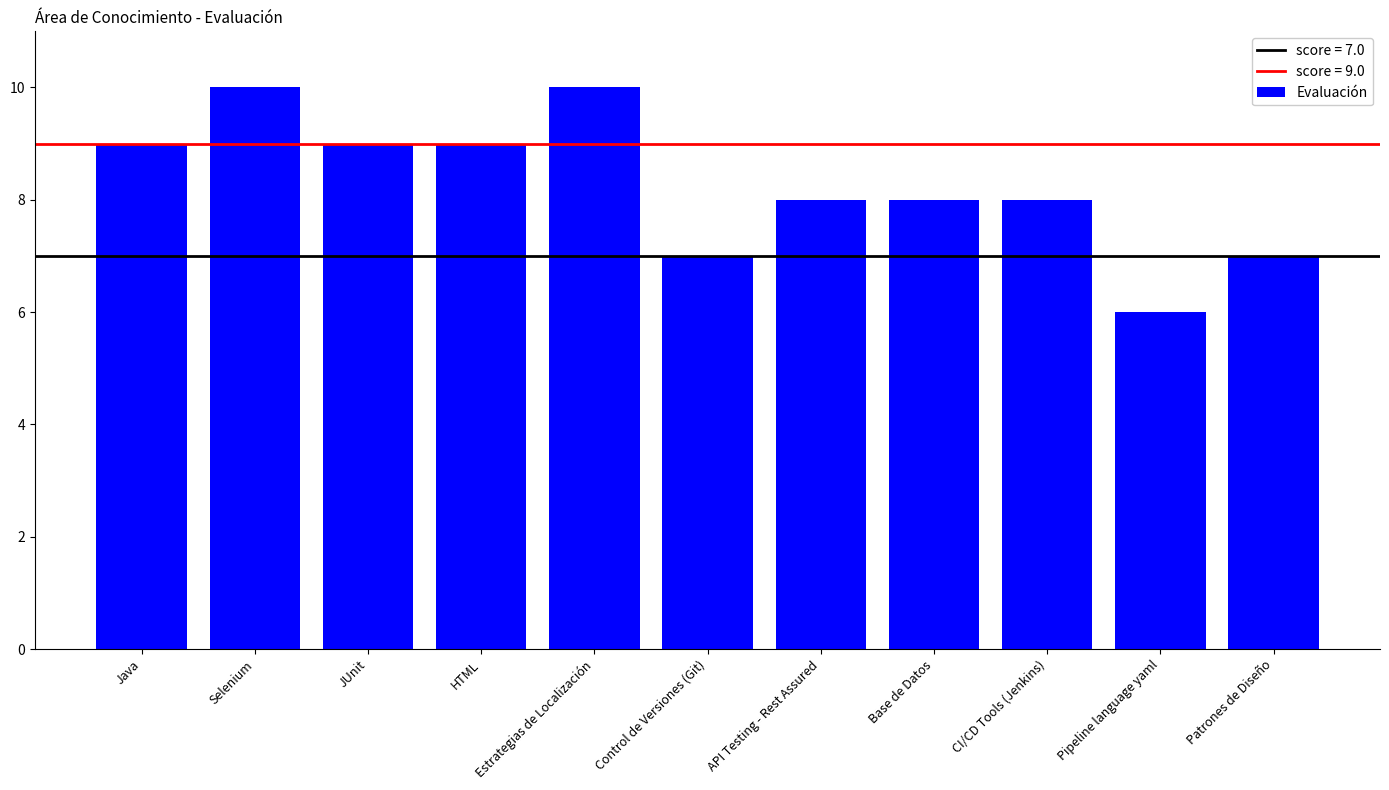

What is the sum of the values at Patrones de Diseño and Control de Versiones (Git)?

14